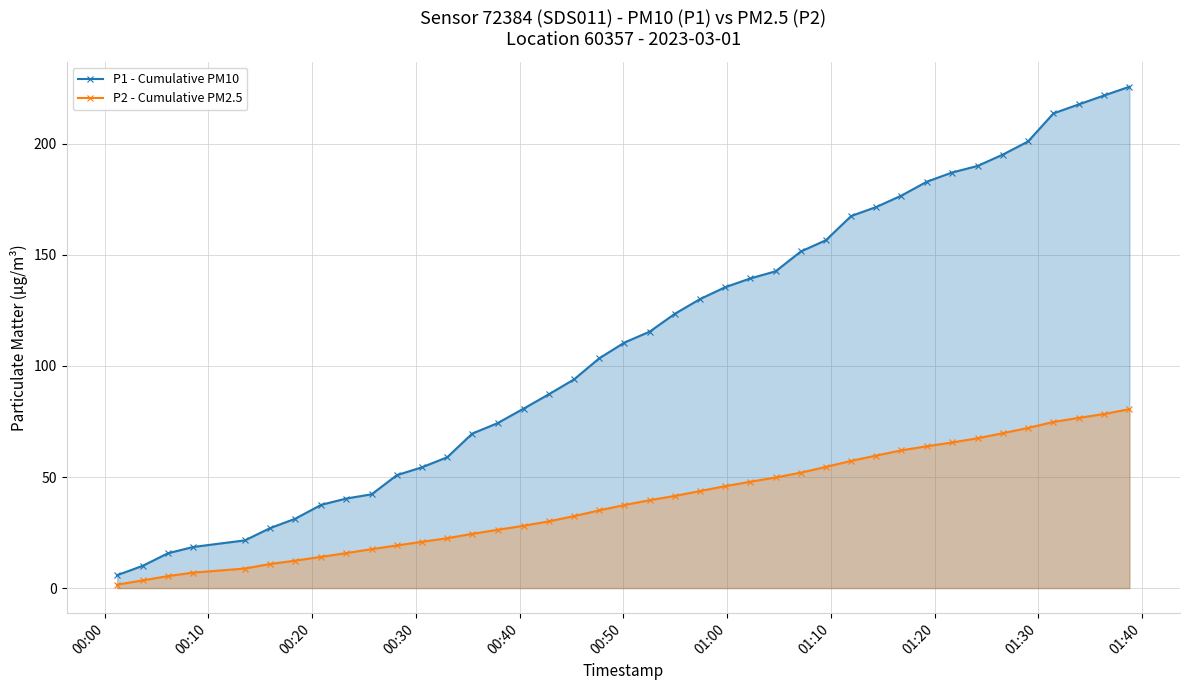

How many data points in P2 - Cumulative PM2.5 are less than 39?

20